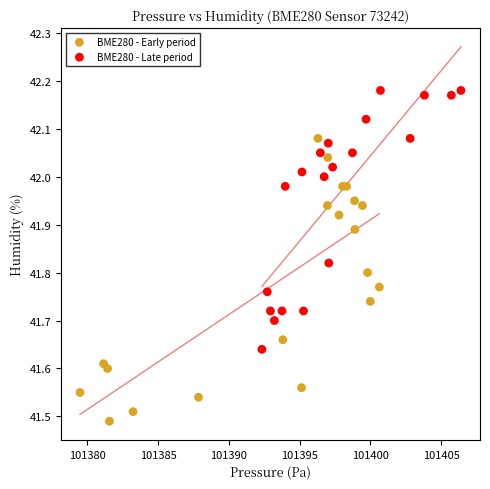

Which series contains the lowest Y value?

BME280 - Early period